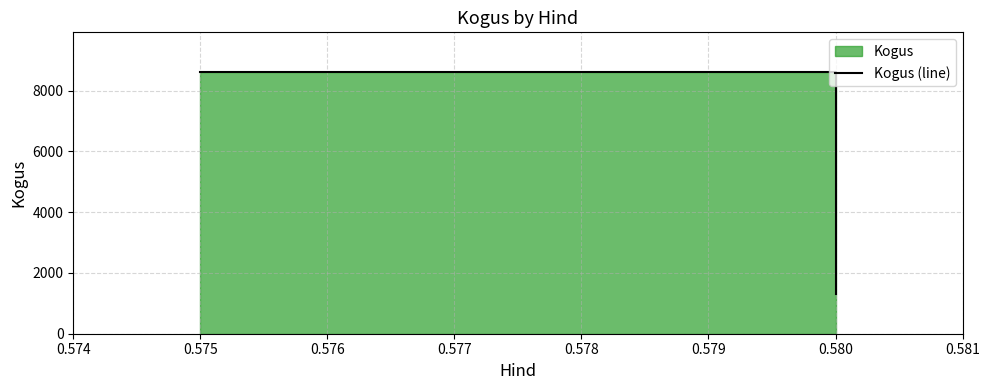

What is the smallest value displayed?

1297